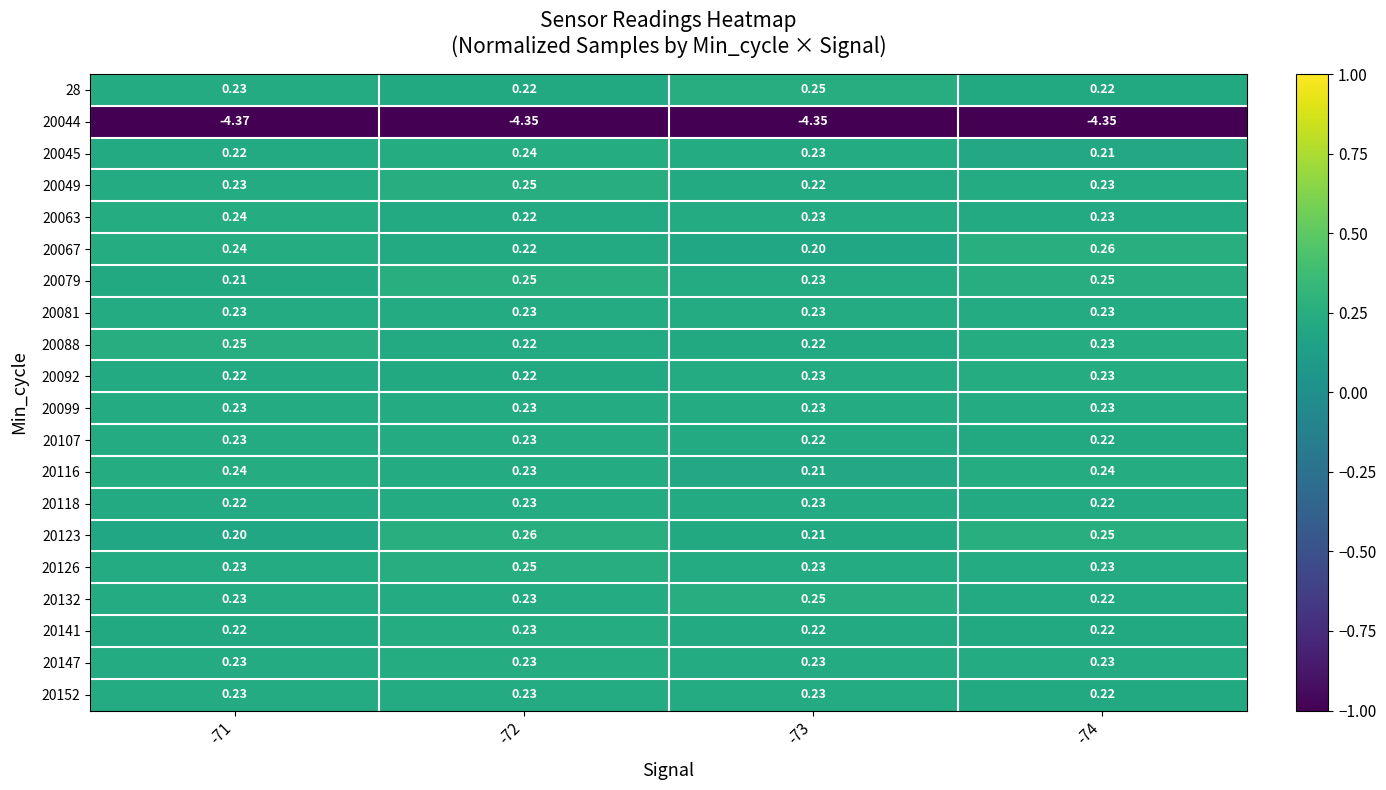

Is the value of 20123 at -72 greater than the value of 20044 at -74?

Yes